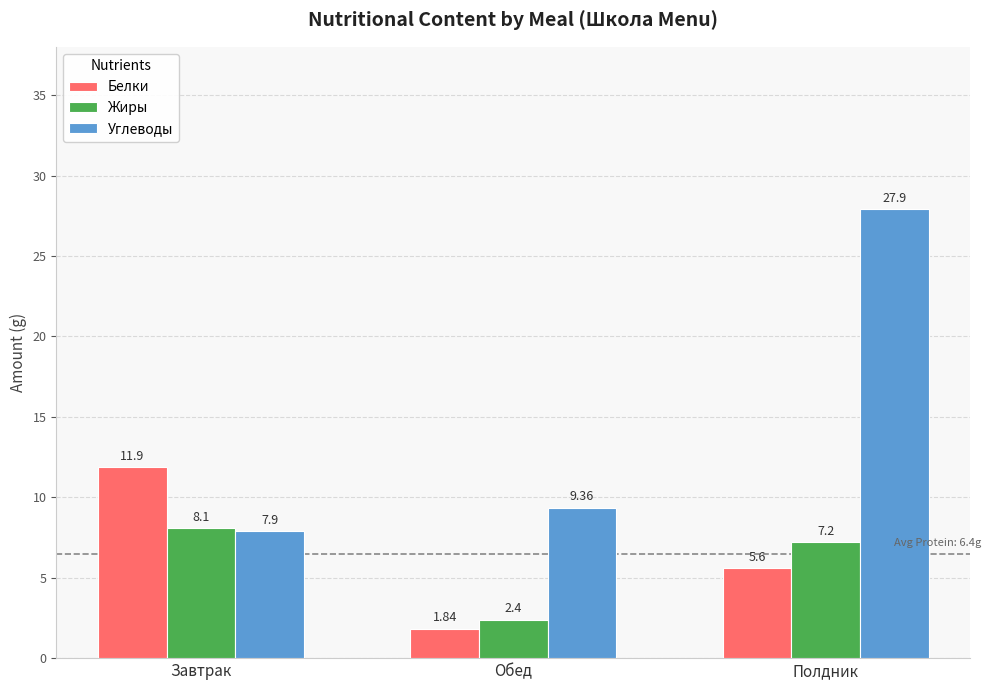

What is the difference between the maximum and second lowest values in the Жиры series?

0.9